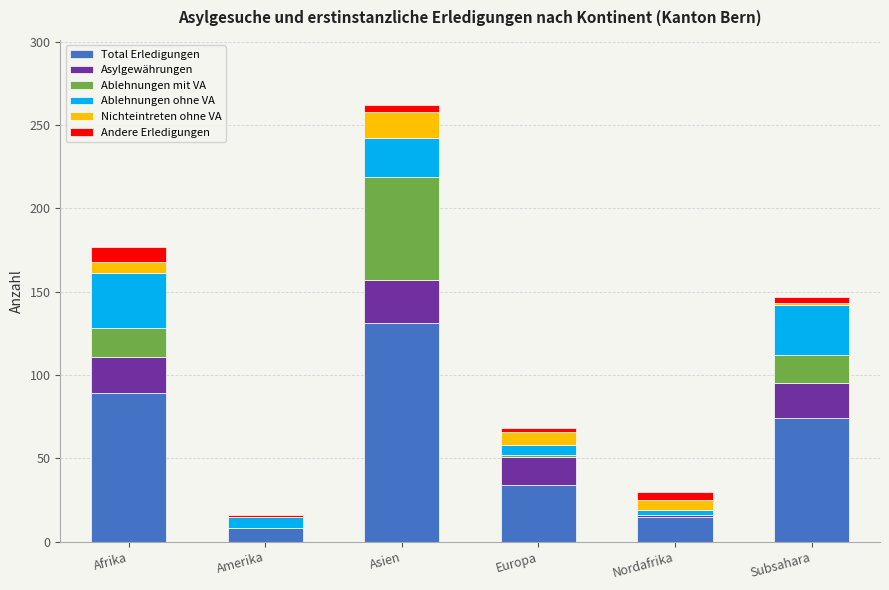

What is the sum of all Total Erledigungen values?

351